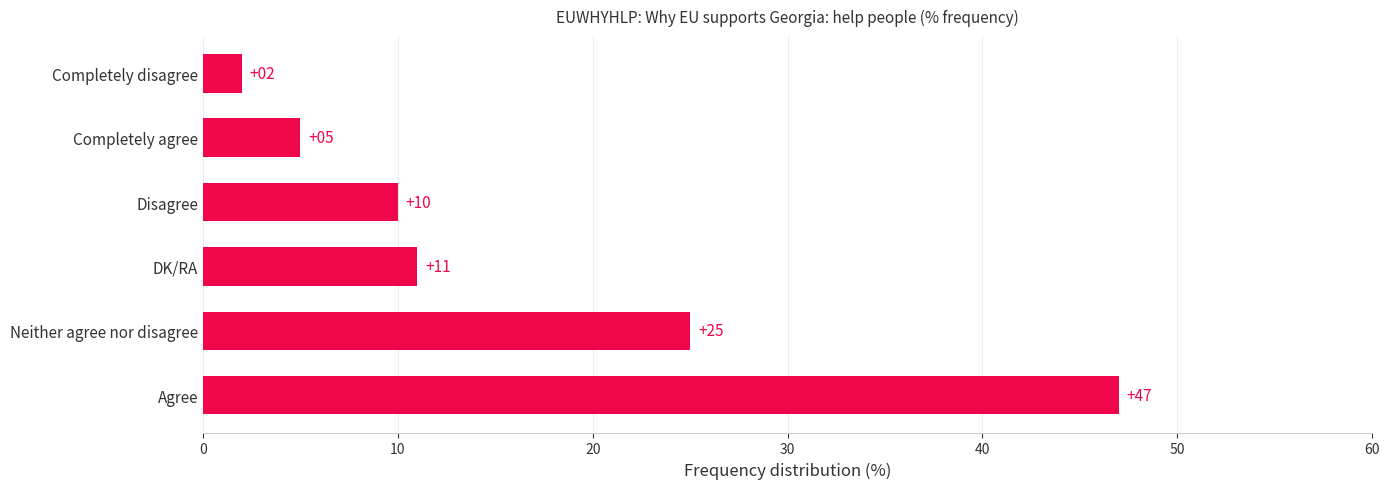

Which label corresponds to the largest value in the chart?

Agree